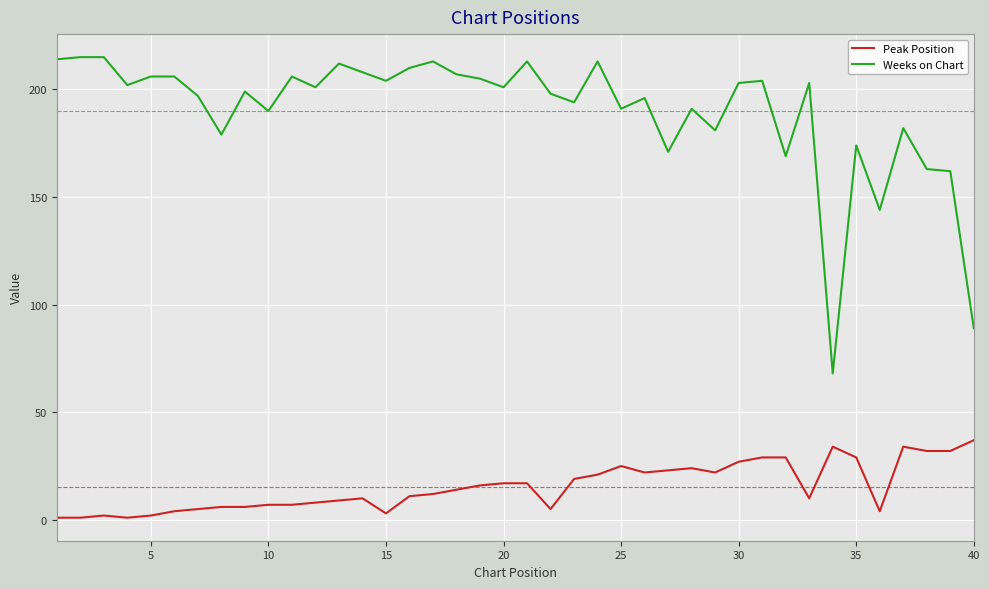

True or false: Peak Position and Weeks on Chart cross at least once.

False